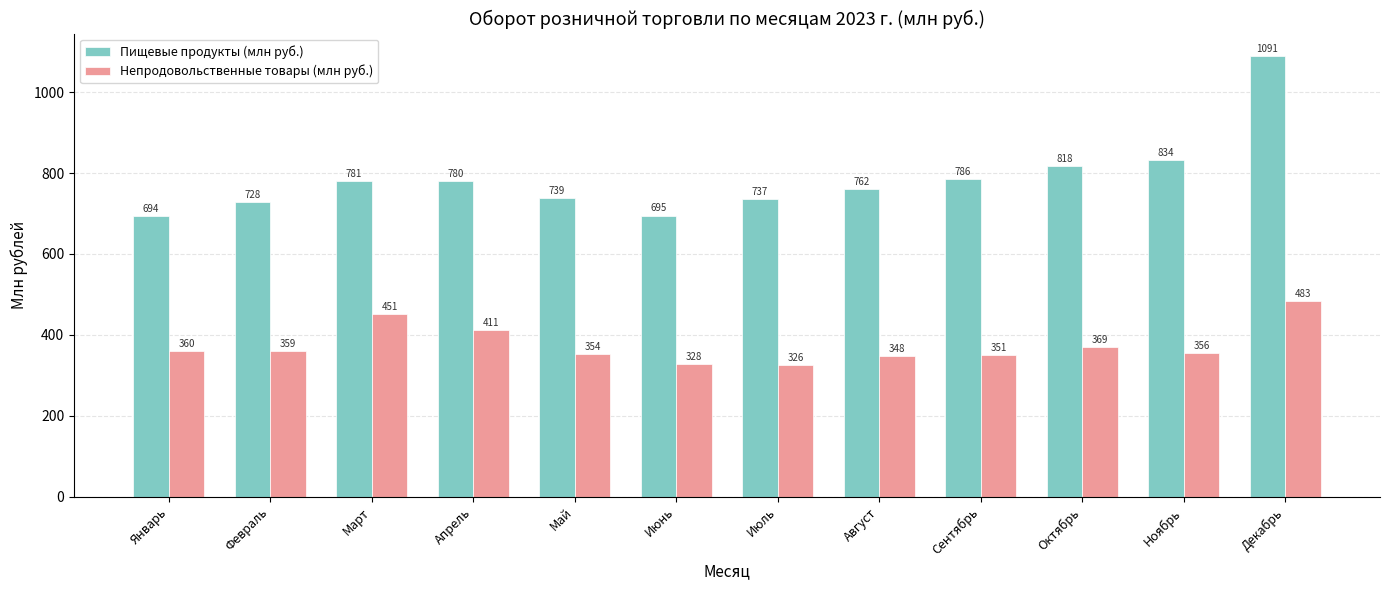

The Непродовольственные товары (млн руб.) series shows 369.0 at Октябрь. True or false?

True